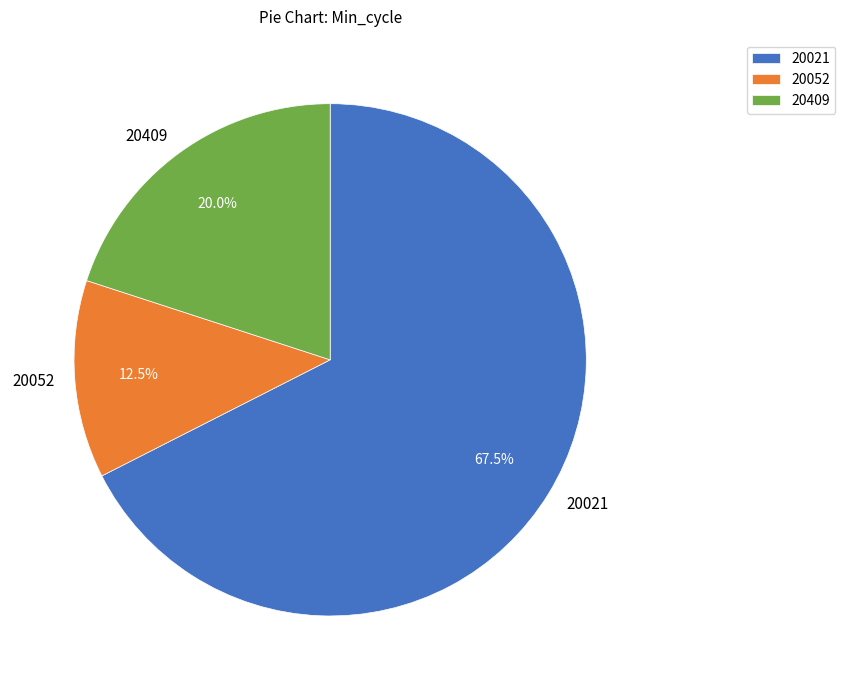

Which category has the biggest portion of the pie?

20021